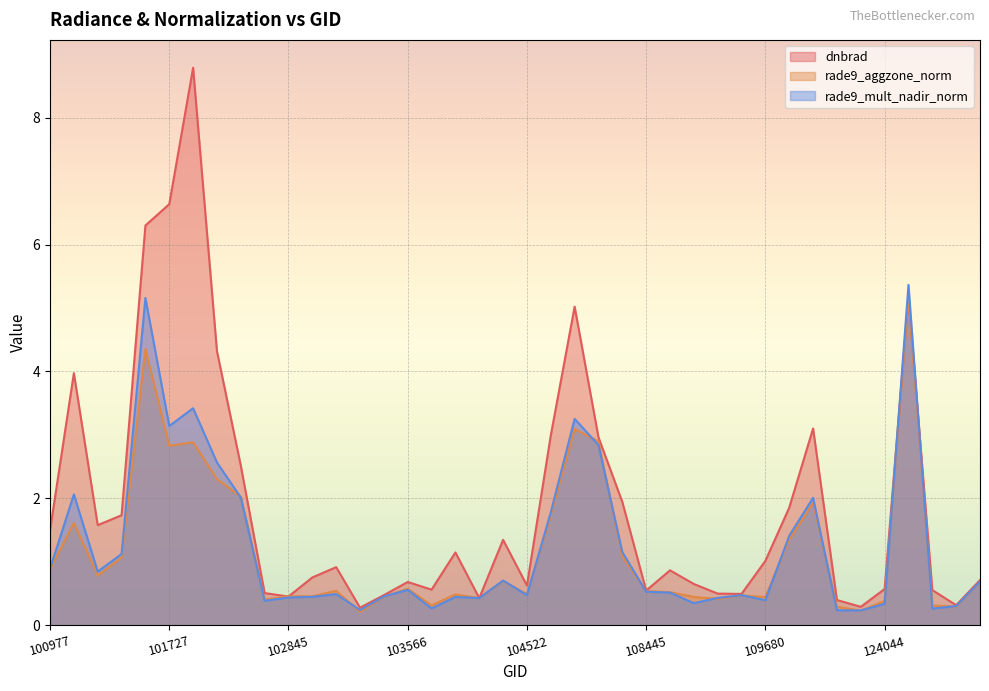

How many series are shown in this chart?

3